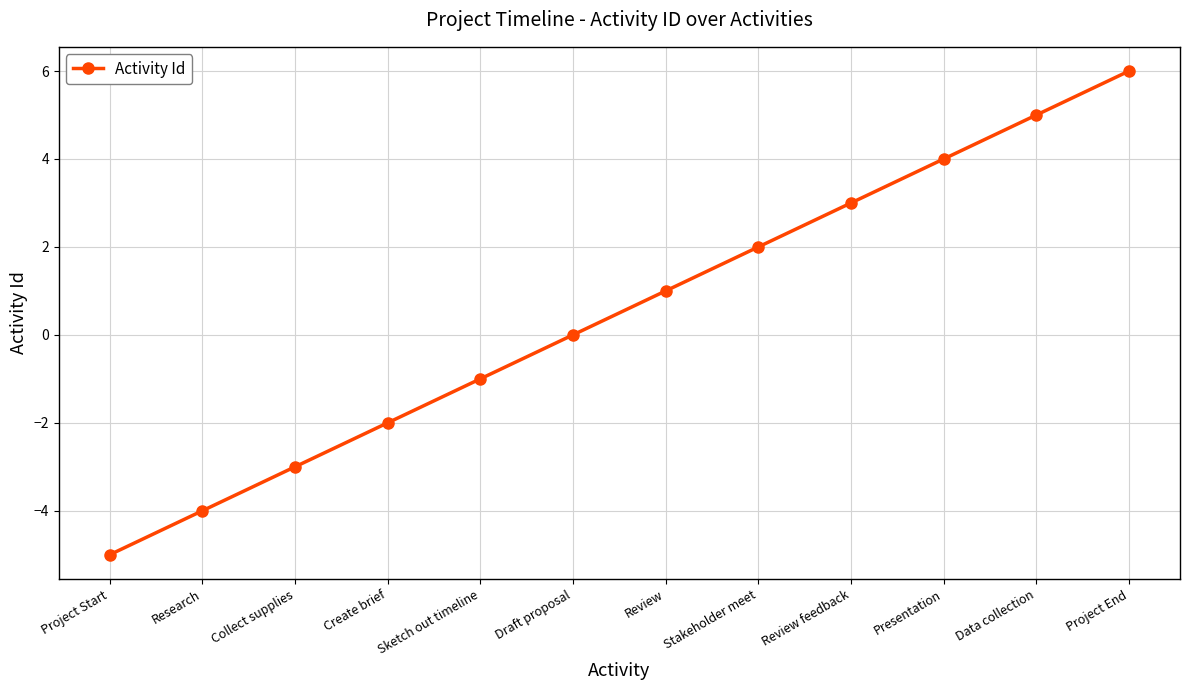

Is it true that the value at Project End is 6?

True